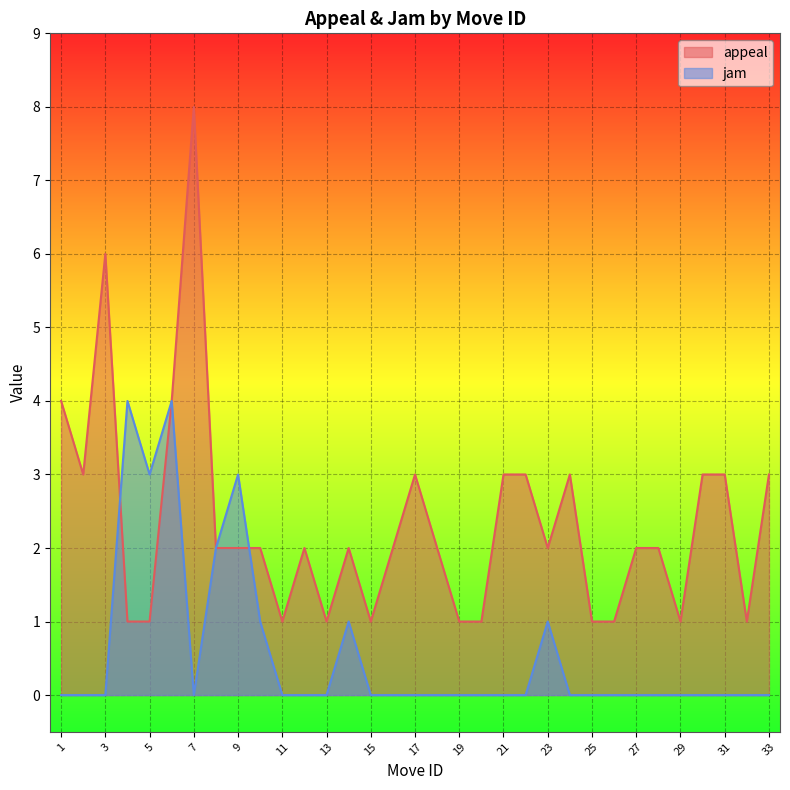

What are all the series names shown in the legend?

appeal, jam